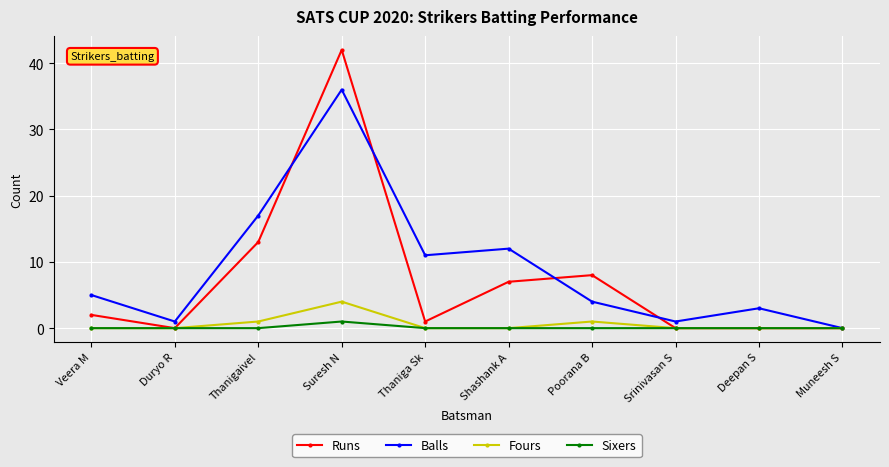

Reading left to right, list all the values displayed in this chart.

Runs: Veera M=2	Duryo R=0	Thanigaivel=13	Suresh N=42	Thaniga Sk=1	Shashank A=7	Poorana B=8	Srinivasan S=0	Deepan S=0	Muneesh S=0
Balls: Veera M=5	Duryo R=1	Thanigaivel=17	Suresh N=36	Thaniga Sk=11	Shashank A=12	Poorana B=4	Srinivasan S=1	Deepan S=3	Muneesh S=0
Fours: Veera M=0	Duryo R=0	Thanigaivel=1	Suresh N=4	Thaniga Sk=0	Shashank A=0	Poorana B=1	Srinivasan S=0	Deepan S=0	Muneesh S=0
Sixers: Veera M=0	Duryo R=0	Thanigaivel=0	Suresh N=1	Thaniga Sk=0	Shashank A=0	Poorana B=0	Srinivasan S=0	Deepan S=0	Muneesh S=0